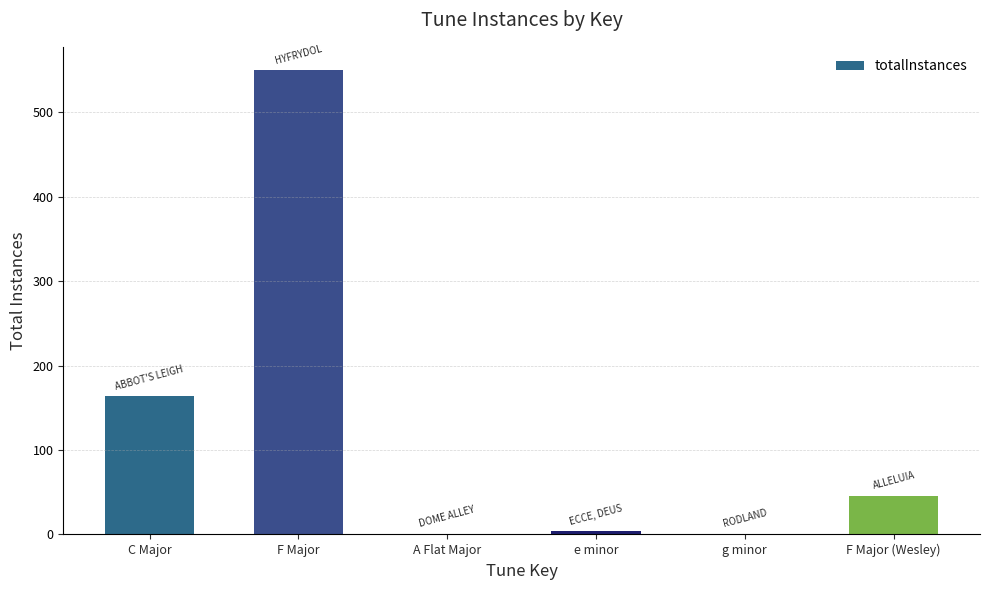

What is the maximum value shown in the chart?

550